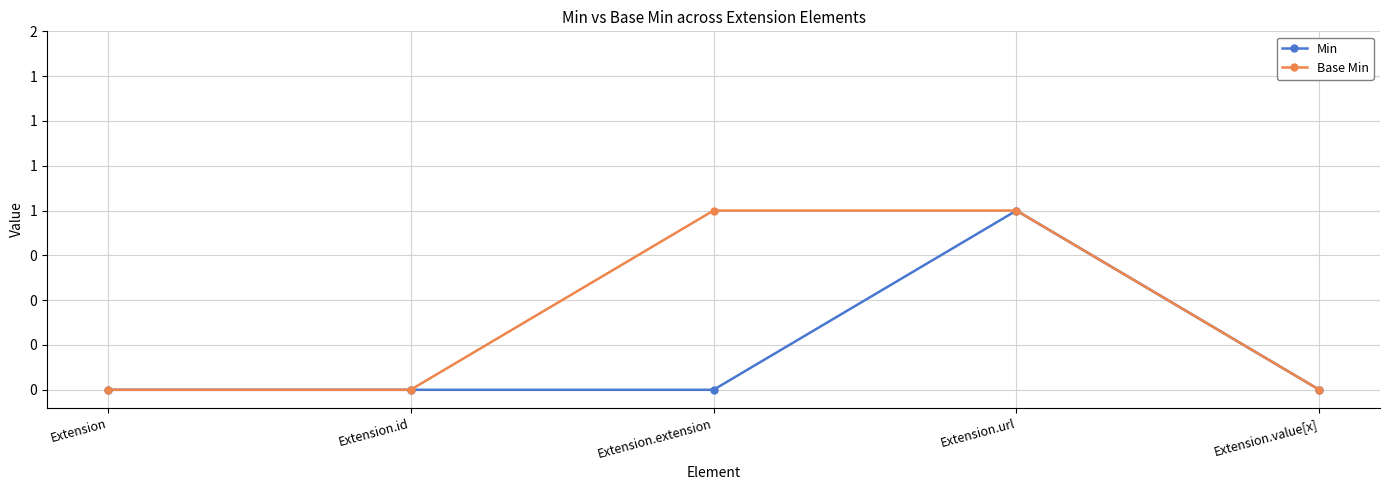

True or false: Min and Base Min cross at least once.

False